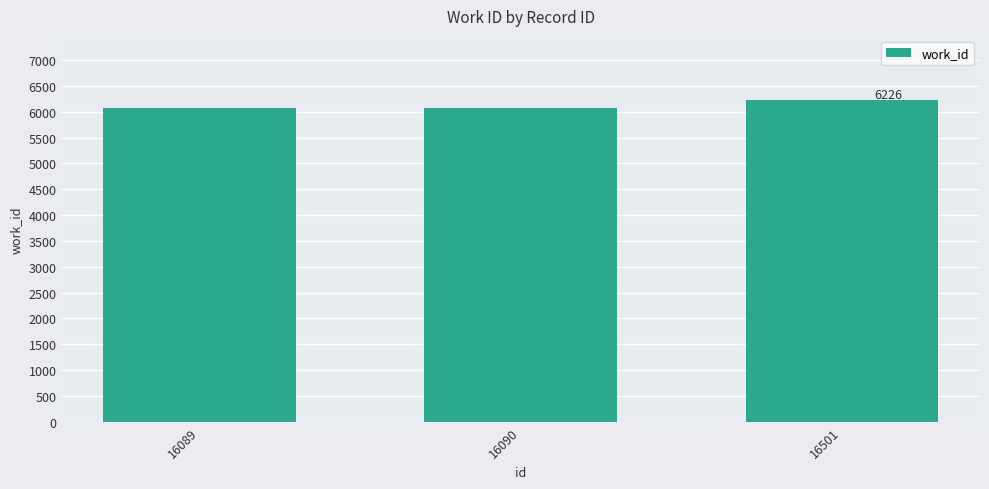

How many values are between 6079 and 6226?

3